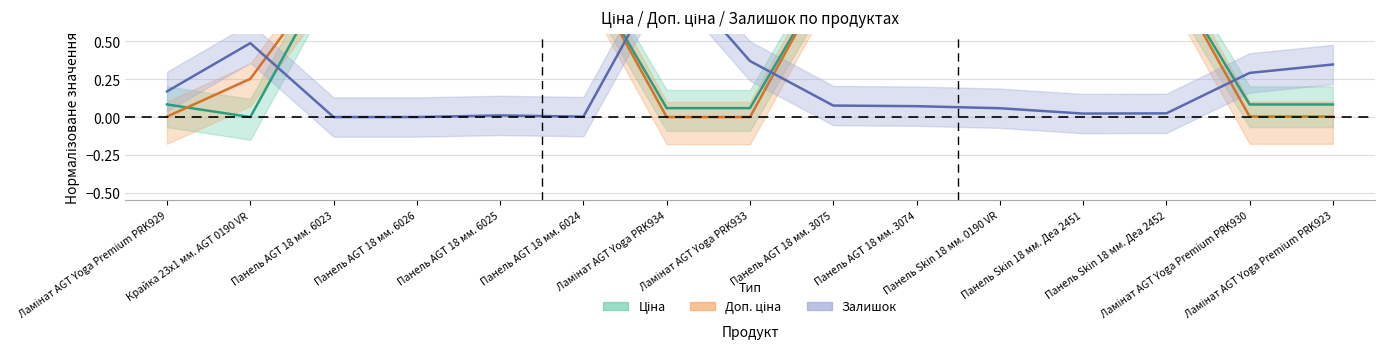

Does the chart have visible grid lines?

Yes